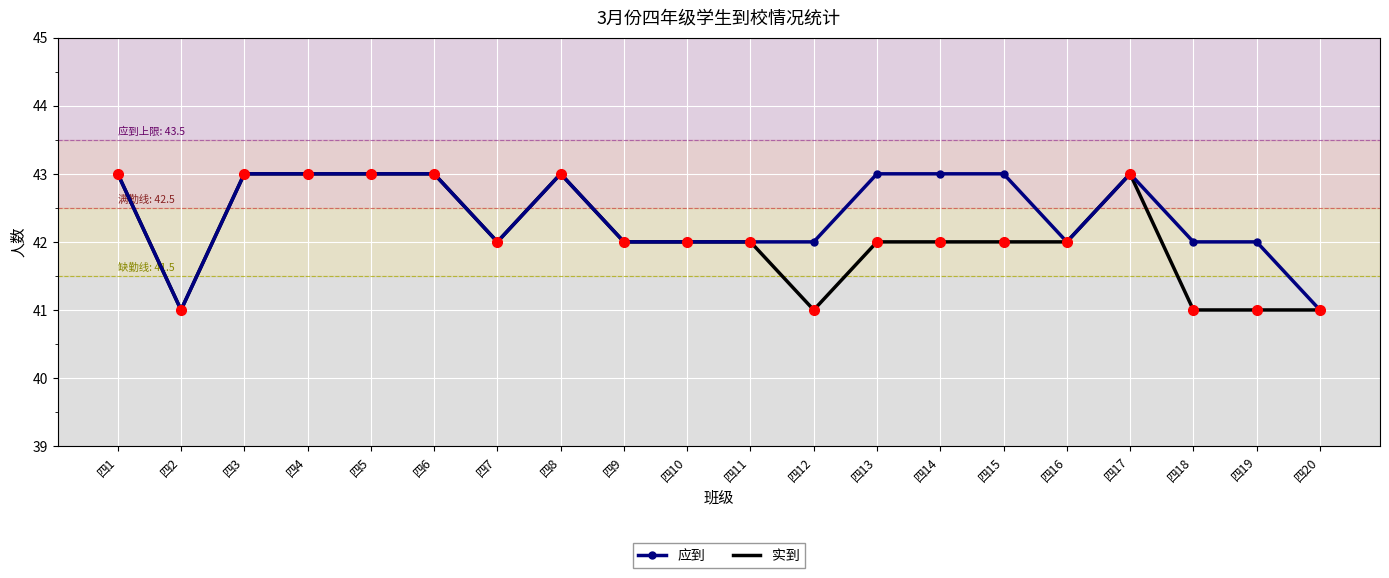

What is the total value across all series at 四13?

85